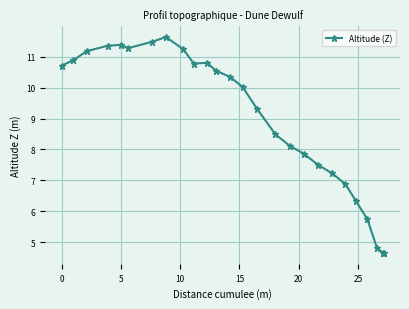

What is the value of the 21st point from the left?

6.9